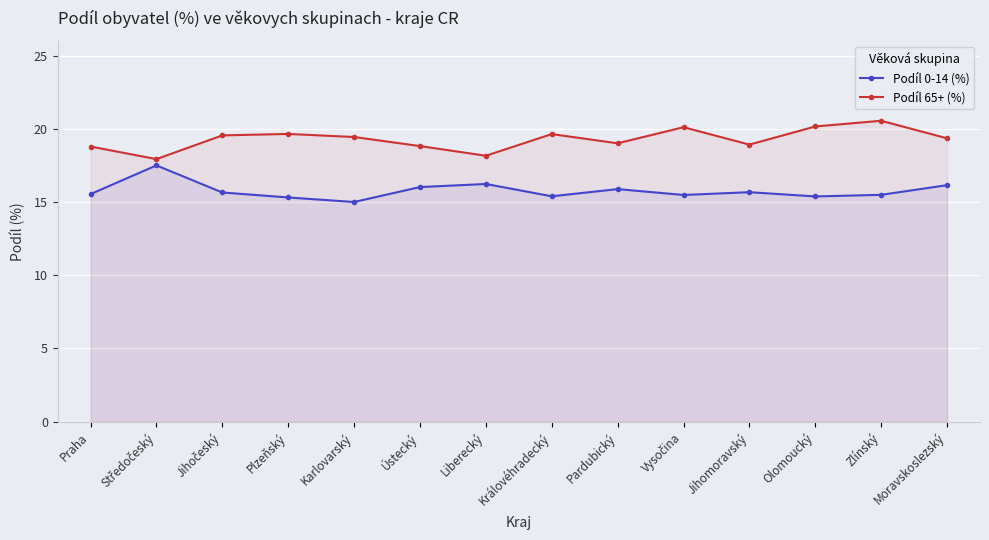

Which series has the largest total across all categories?

Podíl 65+ (%)